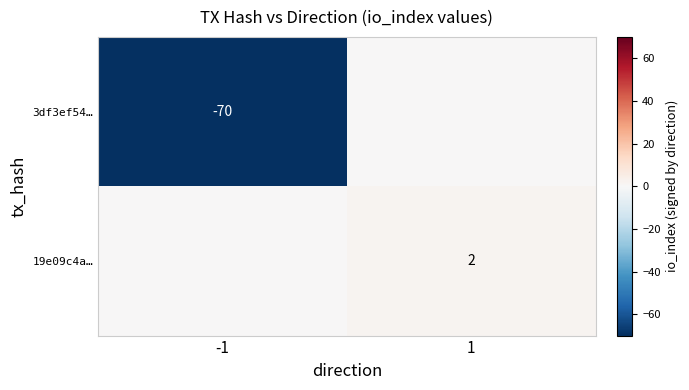

At how many categories does at least one series exceed 0?

1